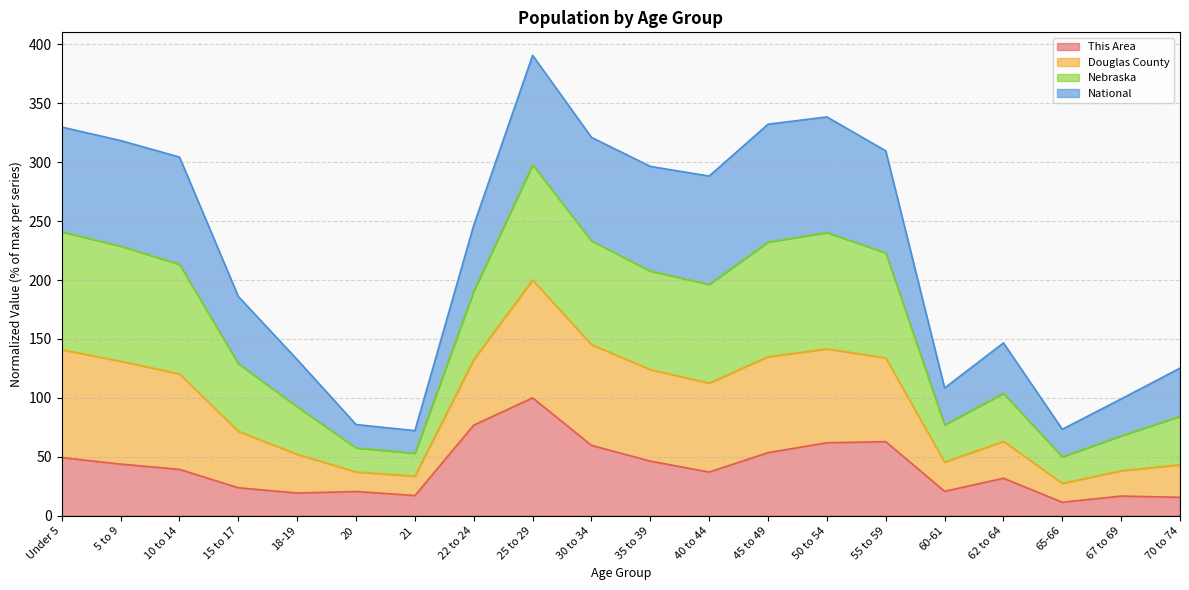

Does the chart have visible grid lines?

Yes